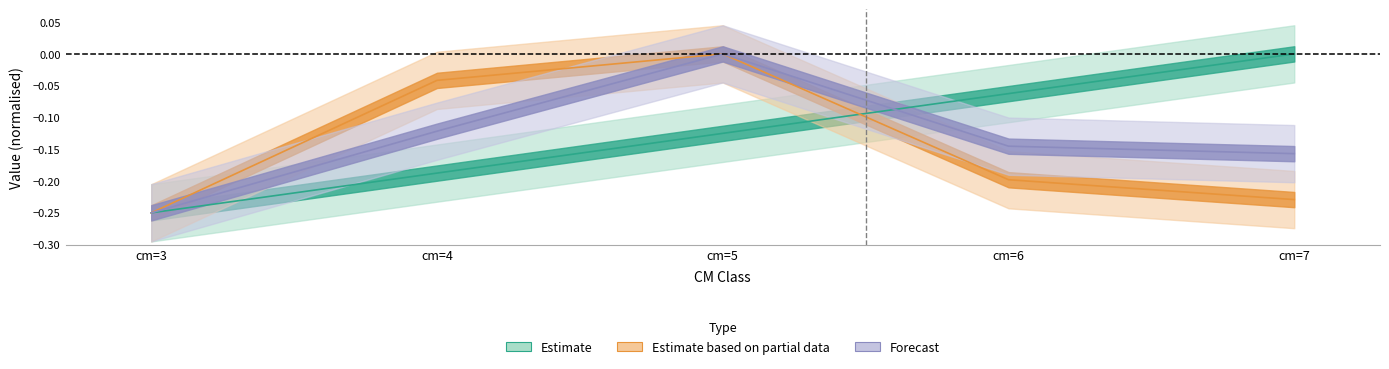

Reading right to left, list all the values displayed in this chart.

cm: 0.0	-0.1	-0.1	-0.2	-0.2
produit_nbre: -0.2	-0.2	0.0	-0.0	-0.2
produit_vtgr: -0.2	-0.1	0.0	-0.1	-0.2